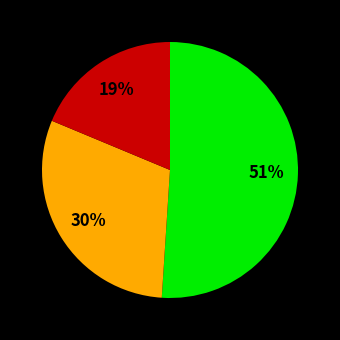

To the nearest percent, what is the average slice percentage?

33%